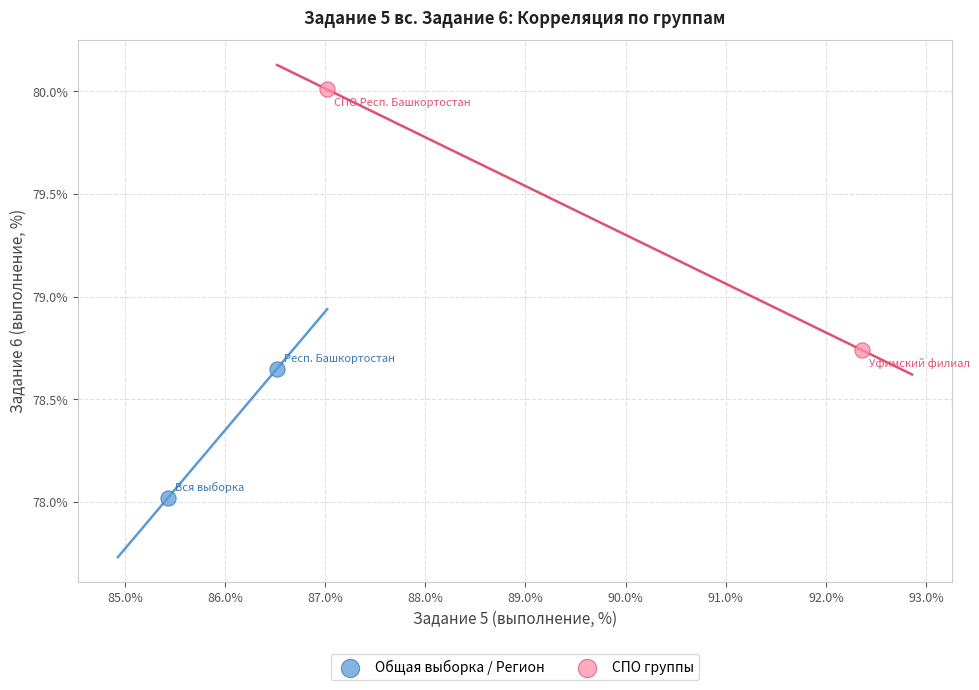

Which series reaches the maximum Y coordinate?

СПО группы